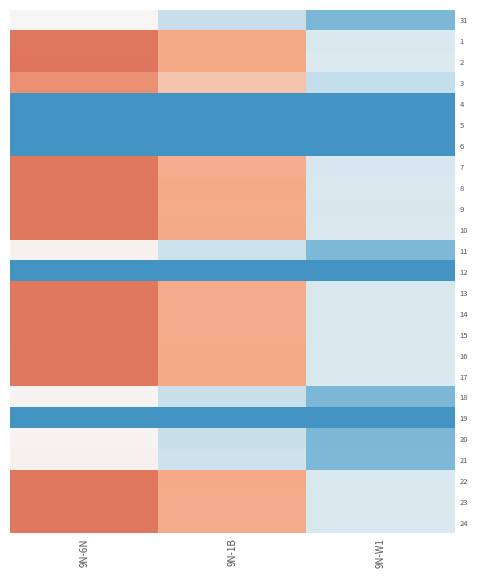

Reading right to left, transcribe all the data shown in this chart.

31: 9N-W1=-3.2	9N-1B=-1.1	9N-6N=0.1
1: 9N-W1=-0.7	9N-1B=2.3	9N-6N=4.2
2: 9N-W1=-0.7	9N-1B=2.4	9N-6N=4.2
3: 9N-W1=-1.3	9N-1B=1.6	9N-6N=3.2
4: 9N-W1=-8.0	9N-1B=-8.0	9N-6N=-8.0
5: 9N-W1=-8.0	9N-1B=-8.0	9N-6N=-8.0
6: 9N-W1=-8.0	9N-1B=-8.0	9N-6N=-8.0
7: 9N-W1=-0.8	9N-1B=2.3	9N-6N=4.1
8: 9N-W1=-0.7	9N-1B=2.3	9N-6N=4.1
9: 9N-W1=-0.7	9N-1B=2.3	9N-6N=4.1
10: 9N-W1=-0.7	9N-1B=2.3	9N-6N=4.1
11: 9N-W1=-3.1	9N-1B=-1.1	9N-6N=0.2
12: 9N-W1=-8.0	9N-1B=-8.0	9N-6N=-8.0
13: 9N-W1=-0.7	9N-1B=2.3	9N-6N=4.1
14: 9N-W1=-0.7	9N-1B=2.3	9N-6N=4.1
15: 9N-W1=-0.7	9N-1B=2.3	9N-6N=4.1
16: 9N-W1=-0.7	9N-1B=2.3	9N-6N=4.2
17: 9N-W1=-0.7	9N-1B=2.3	9N-6N=4.1
18: 9N-W1=-3.1	9N-1B=-1.1	9N-6N=0.1
19: 9N-W1=-8.0	9N-1B=-8.0	9N-6N=-8.0
20: 9N-W1=-3.1	9N-1B=-1.1	9N-6N=0.1
21: 9N-W1=-3.1	9N-1B=-1.0	9N-6N=0.2
22: 9N-W1=-0.7	9N-1B=2.3	9N-6N=4.1
23: 9N-W1=-0.7	9N-1B=2.3	9N-6N=4.1
24: 9N-W1=-0.7	9N-1B=2.3	9N-6N=4.1